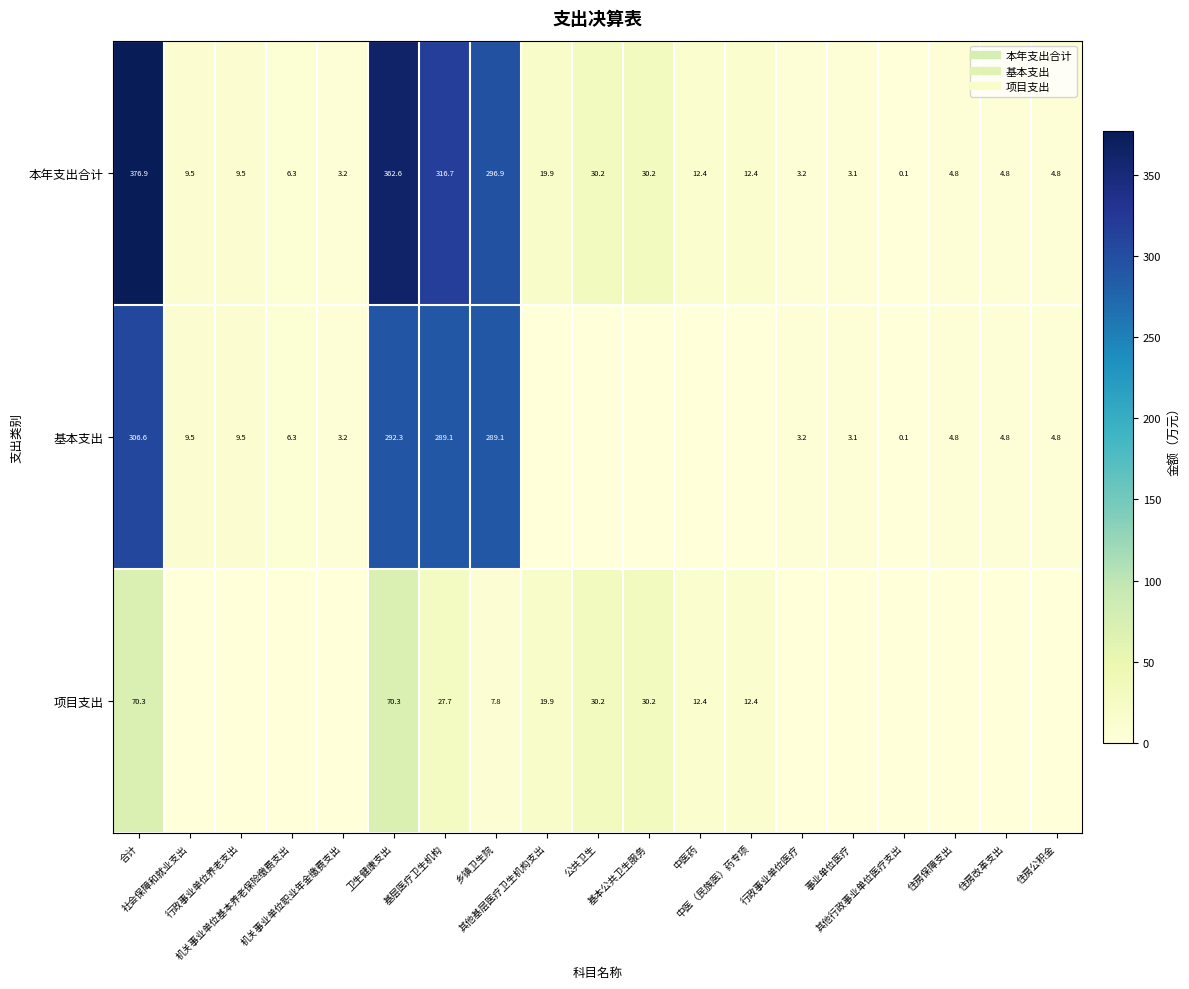

True or false: 基本支出 has a value of 3.2 at 机关事业单位职业年金缴费支出.

True